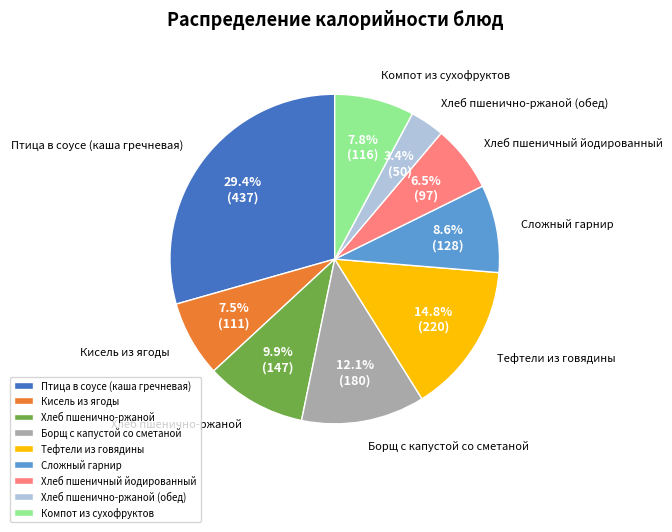

Does Хлеб пшеничный йодированный represent more than half of the total?

No